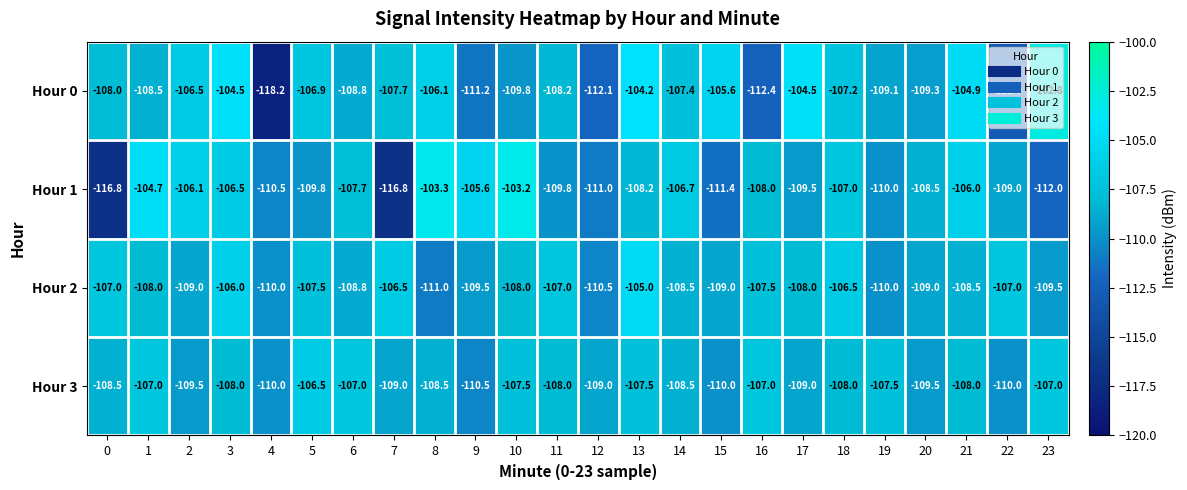

Between 2 and 13, which series saw the biggest shift?

Hour 2